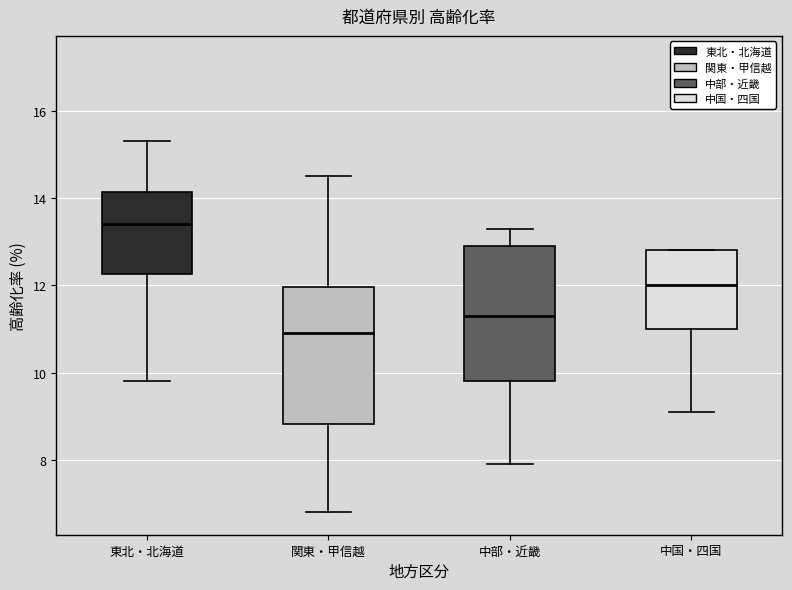

Where does the median line of the box for 中国・四国 sit on the y-axis? The values are not printed on the chart, so give them approximately, as read against the axis.

12.0